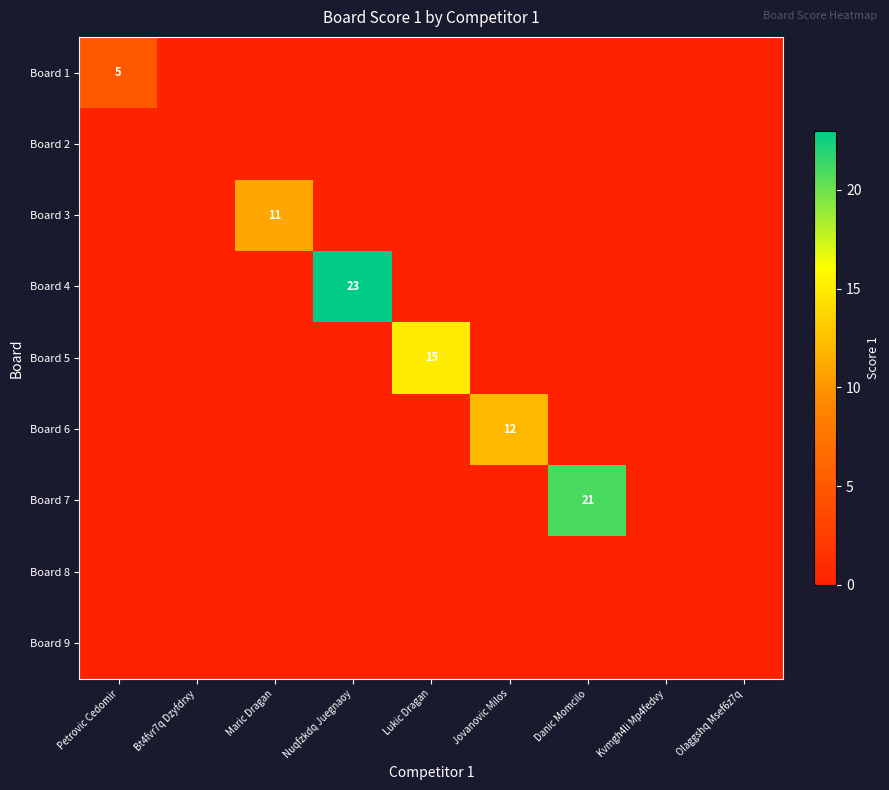

The Board 5 series shows 15 at Lukic Dragan. True or false?

True